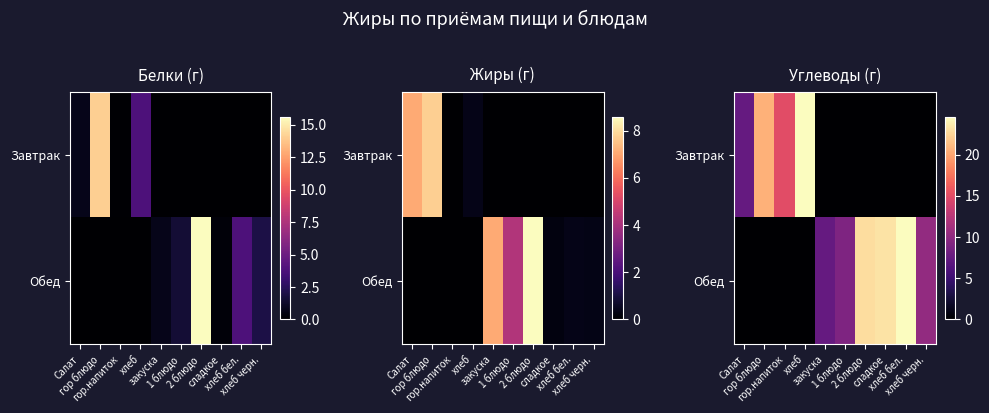

List the labels in order of Завтрак value, smallest first.

закуска, 1 блюдо, 2 блюдо, сладкое, хлеб бел., хлеб черн., Салат, гор.напиток, гор блюдо, хлеб